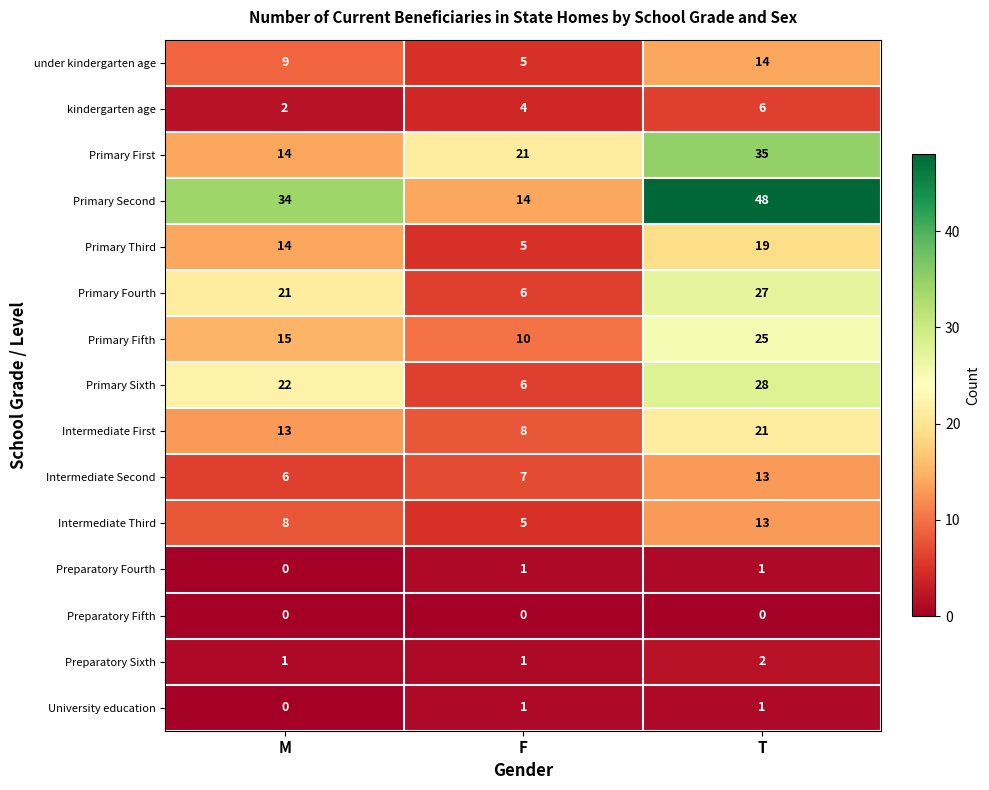

Which series has the largest range (max minus min)?

Primary Second